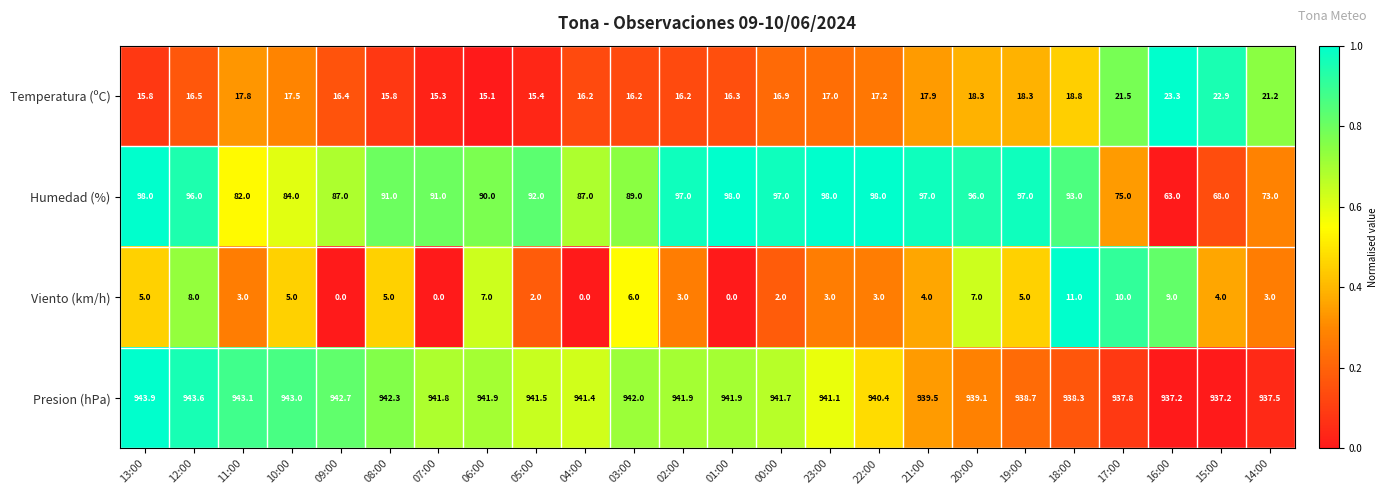

Read the Temperatura (ºC) value at 15:00.

22.9